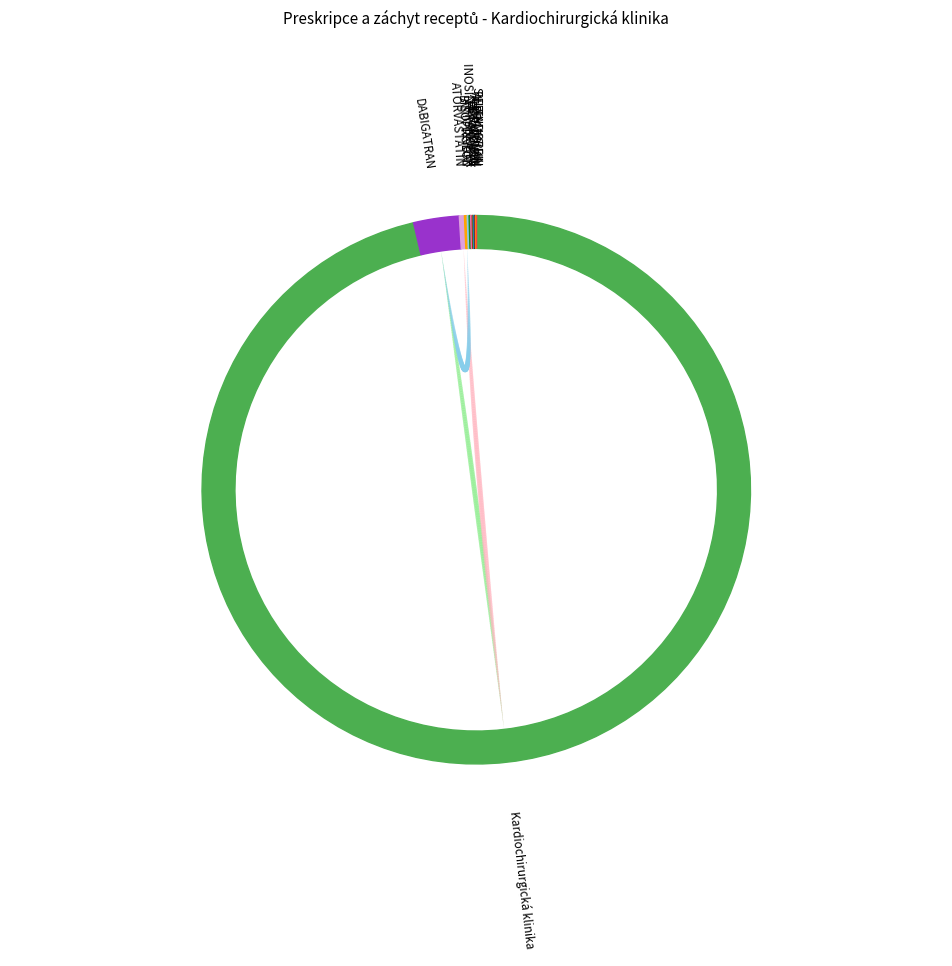

Combined, do BETAXOLOL and Kardiochirurgická klinika account for over 50%?

Yes